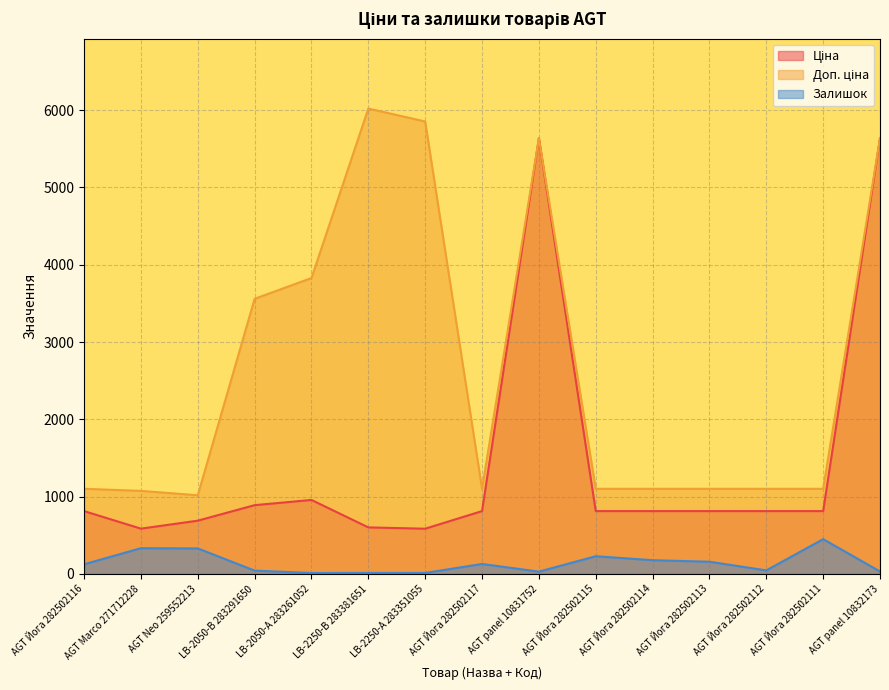

Is the value of Ціна at AGT Marco 271712228 greater than the value of Залишок at AGT Йога 282502112?

Yes